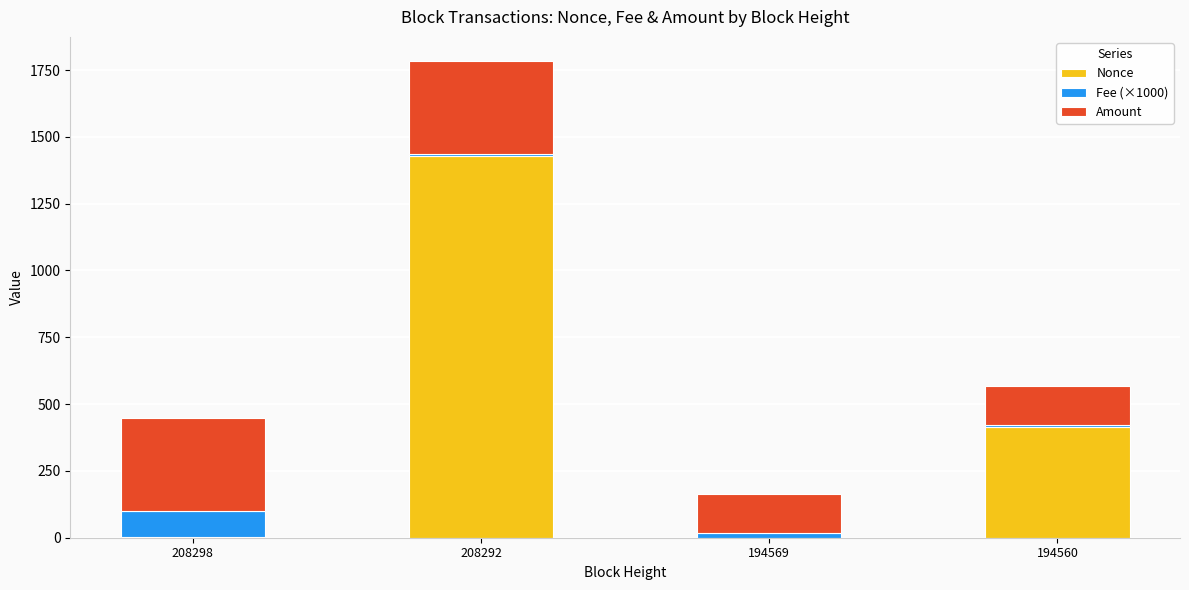

At which label does Nonce reach its peak?

208292